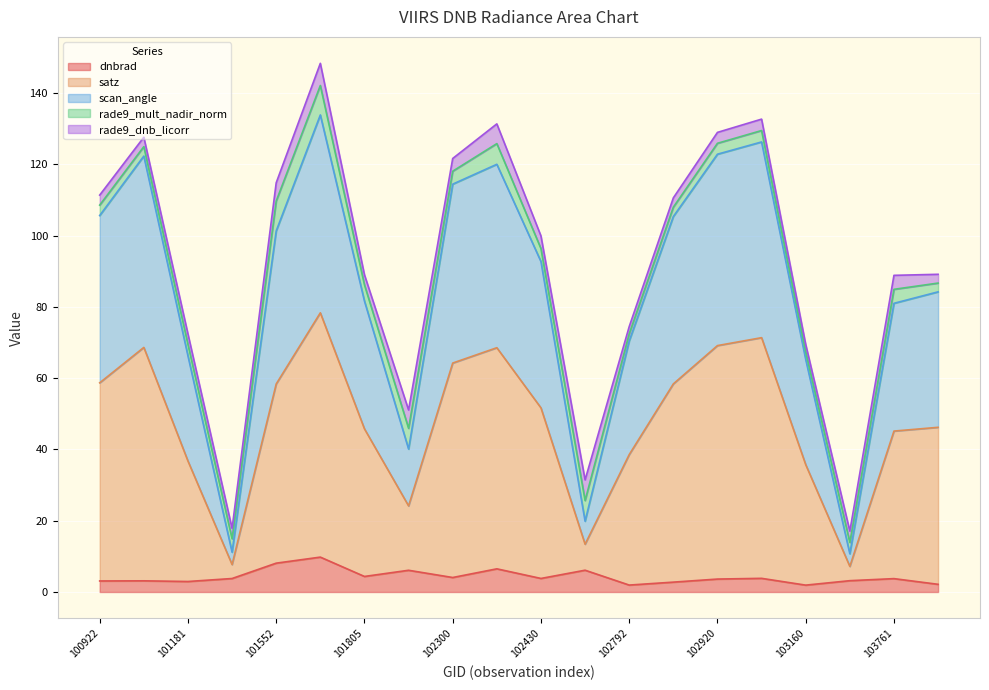

Between 102792 and 104112, which series saw the biggest shift?

scan_angle